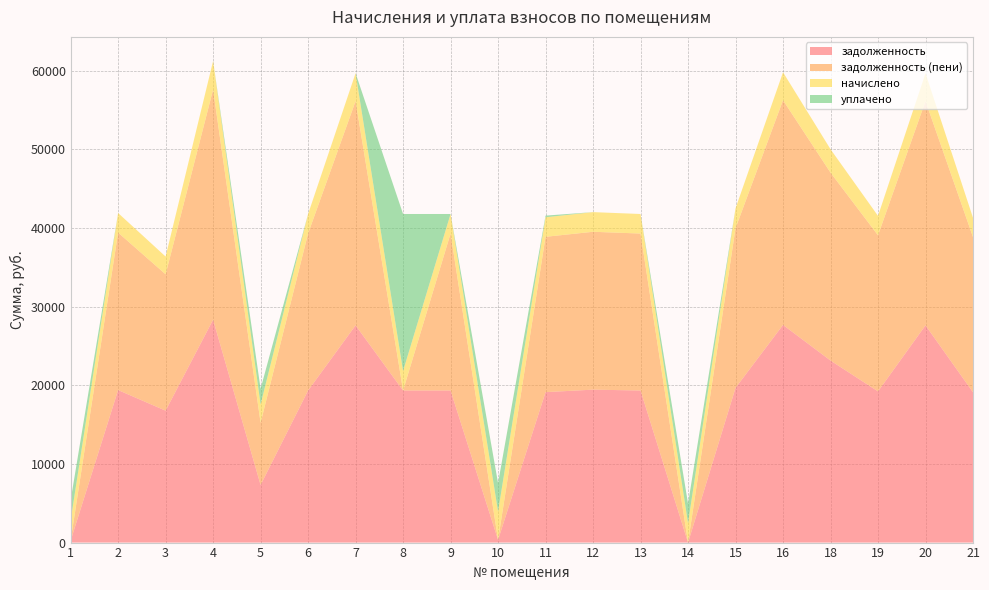

Reading left to right, extract all data points from this chart.

задолженность: 242.8	19399.4	16777.6	28348.4	7324.7	19341.0	27630.0	19341.0	19341.0	342.7	19133.8	19451.6	19341.0	0.0	19672.5	27685.2	23154.1	19230.4	27630.0	19119.9
задолженность (пени): 0.0	20022.8	17342.4	29259.5	7909.0	19962.6	28518.0	0.0	19962.6	0.0	19755.4	20076.7	19962.6	0.0	20304.7	28575.0	23898.2	19848.5	28518.0	19734.4
начислено: 2557.4	2493.5	2259.1	3644.4	2337.2	2486.4	3552.0	2486.4	2486.4	3608.9	2486.4	2500.6	2486.4	2472.2	2529.0	3559.1	2976.6	2472.2	3552.0	2458.0
уплачено: 2561.2	0.0	0.0	0.0	2000.0	0.0	0.0	19963.0	0.0	3614.1	207.2	0.0	0.0	2486.0	0.0	0.0	0.0	0.0	0.0	0.0